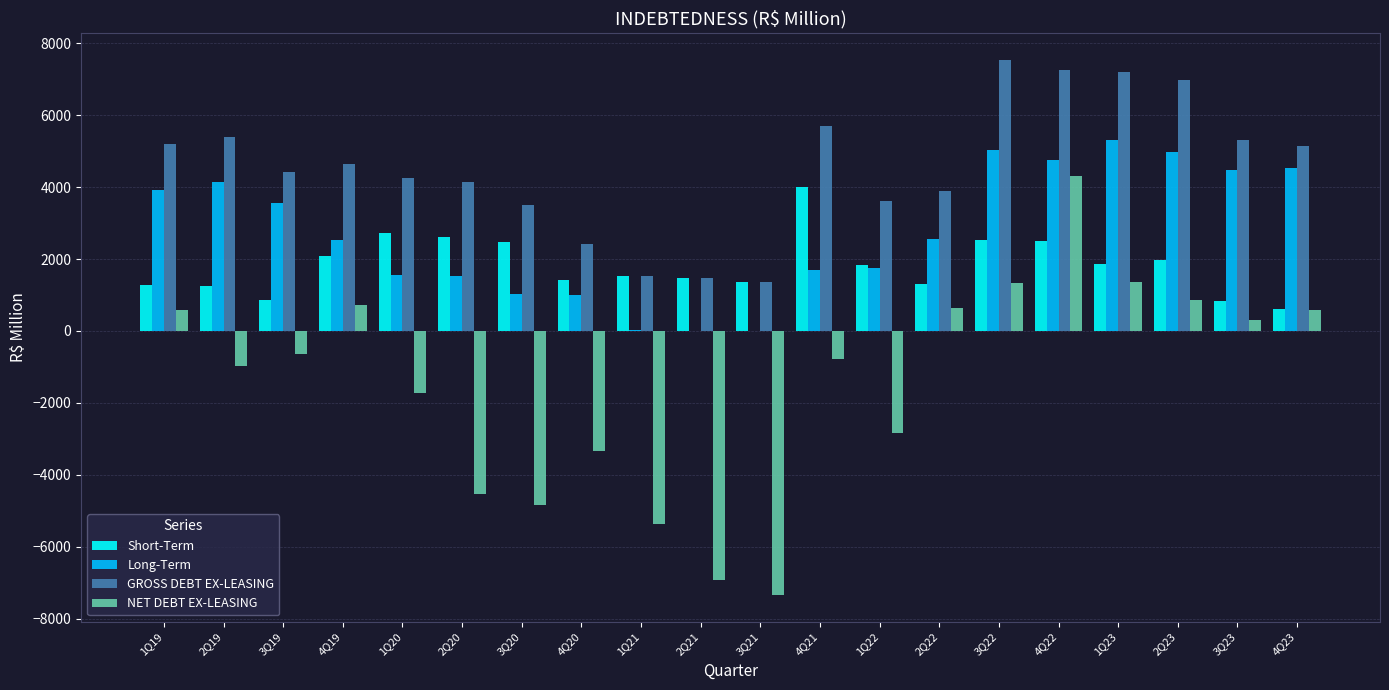

What is the sum of all NET DEBT EX-LEASING values?

-28624.1